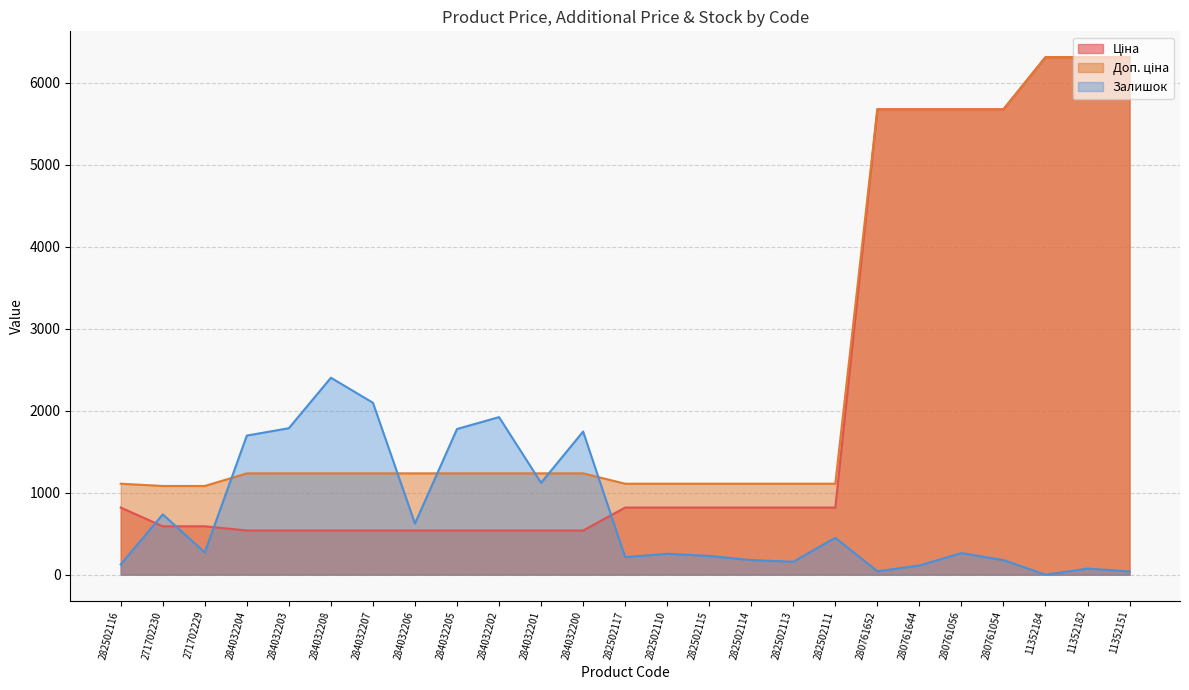

What value does the Доп. ціна series have at 271702229?

1081.7